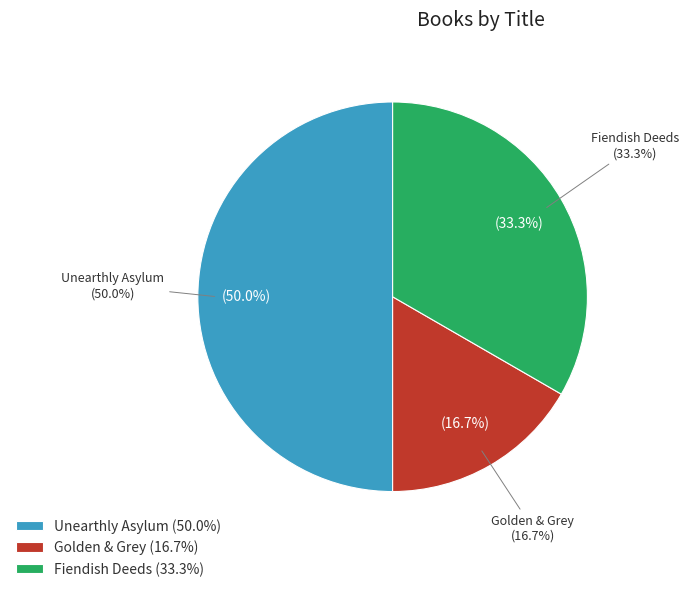

Between Fiendish Deeds and Unearthly Asylum, which is larger?

Unearthly Asylum